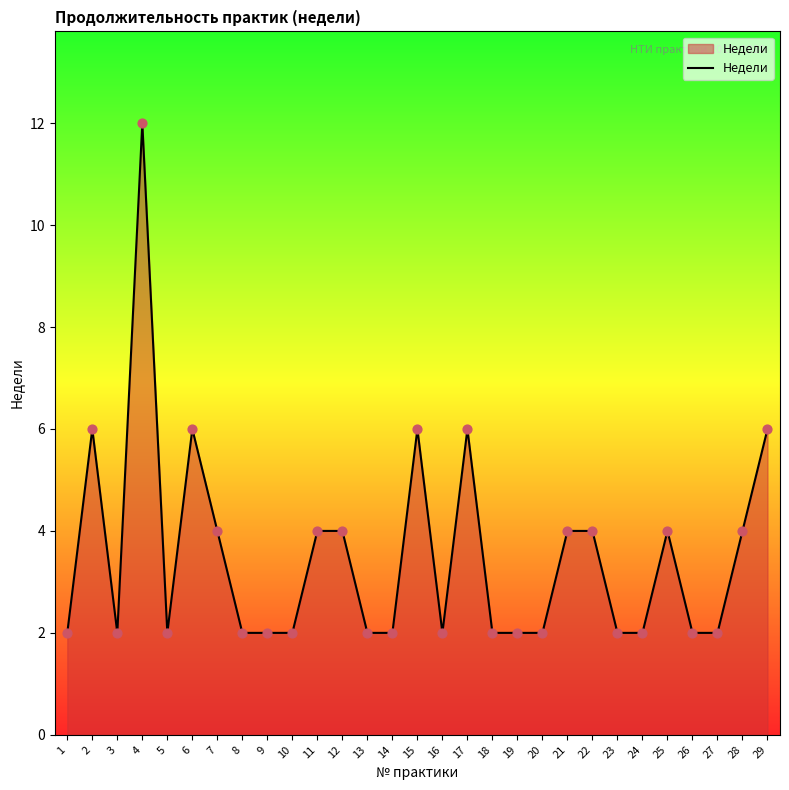

What is the ratio of the value at 27 to the value at 24?

1.0